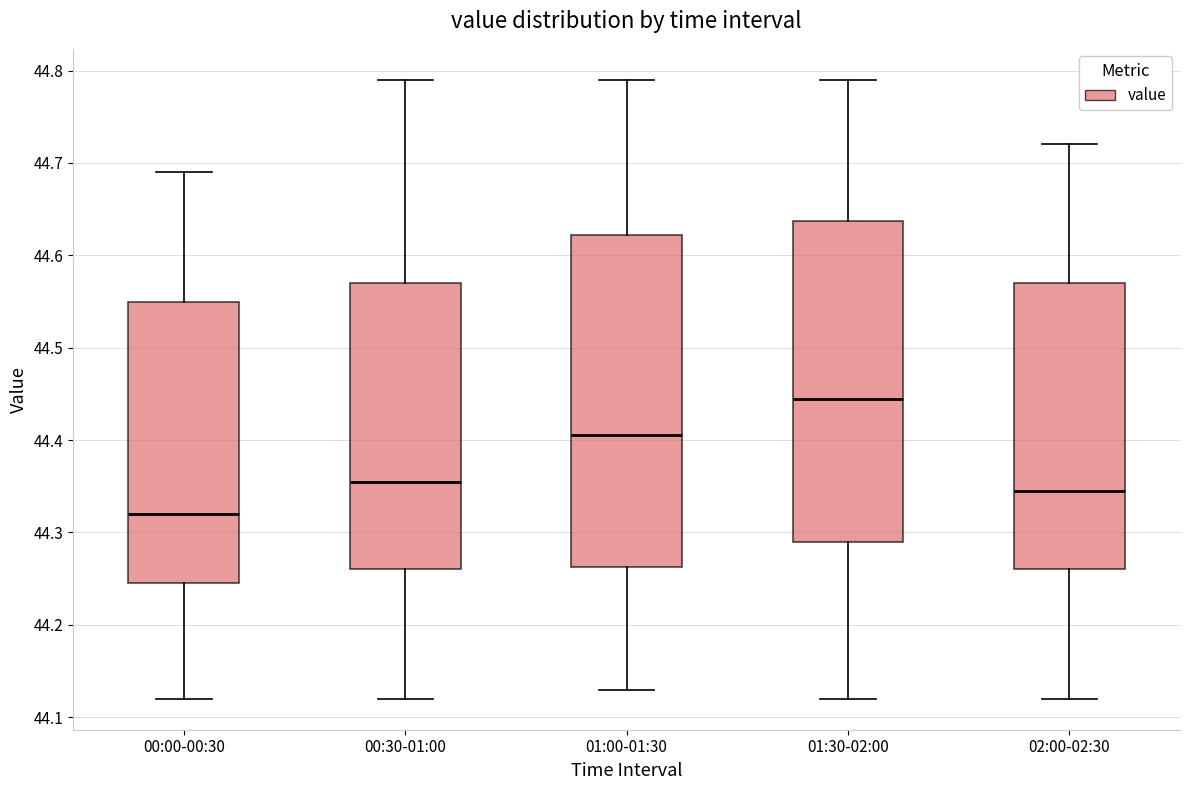

Reading left to right, transcribe this box plot: for each box, give where its median line is, the range the box spans, and where its two whiskers end, as read against the y-axis. The values are not printed on the chart, so give them approximately, as read against the axis.

00:00-00:30: median 44.32, box 44.25 to 44.55, whiskers 44.12 to 44.69
00:30-01:00: median 44.36, box 44.26 to 44.57, whiskers 44.12 to 44.79
01:00-01:30: median 44.41, box 44.26 to 44.62, whiskers 44.13 to 44.79
01:30-02:00: median 44.45, box 44.29 to 44.64, whiskers 44.12 to 44.79
02:00-02:30: median 44.35, box 44.26 to 44.57, whiskers 44.12 to 44.72